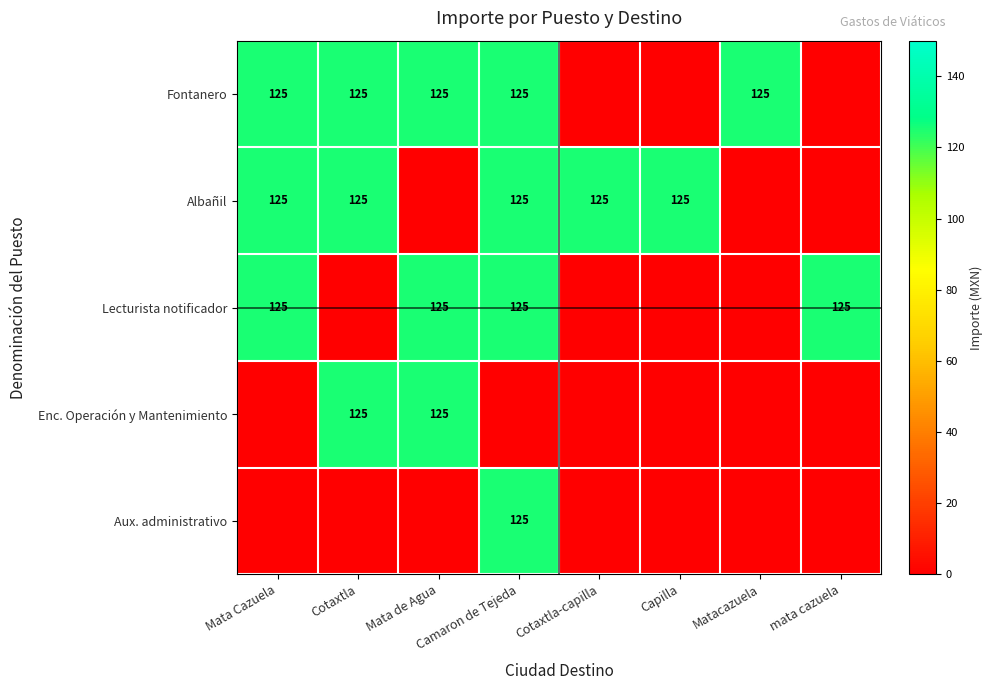

What is the spread (max minus min) of values at Mata de Agua?

125